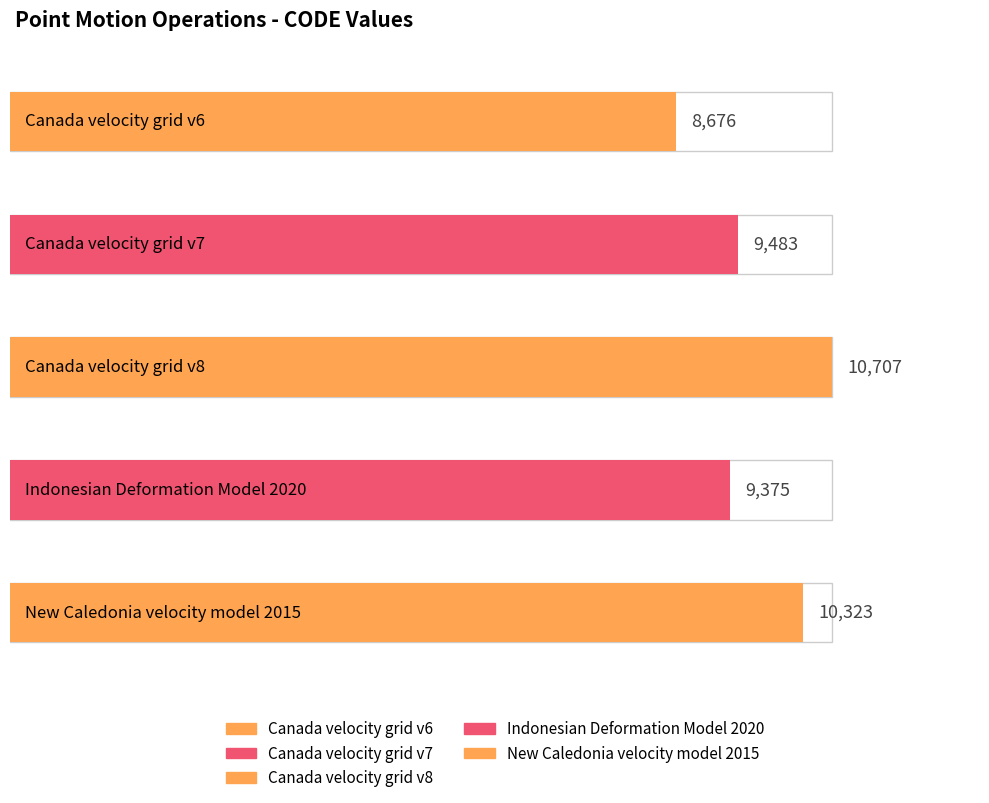

What is the difference between the values at Canada velocity grid v8 and Canada velocity grid v6?

2031